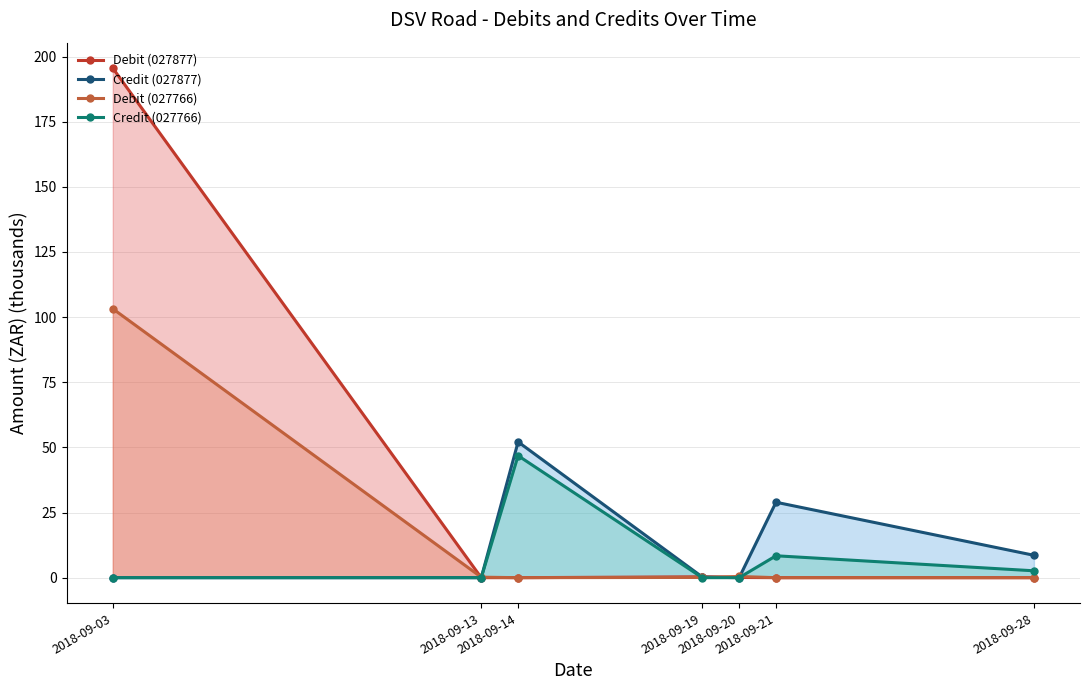

Rank the series by their maximum value, from lowest to highest.

Credit (027766), Credit (027877), Debit (027766), Debit (027877)